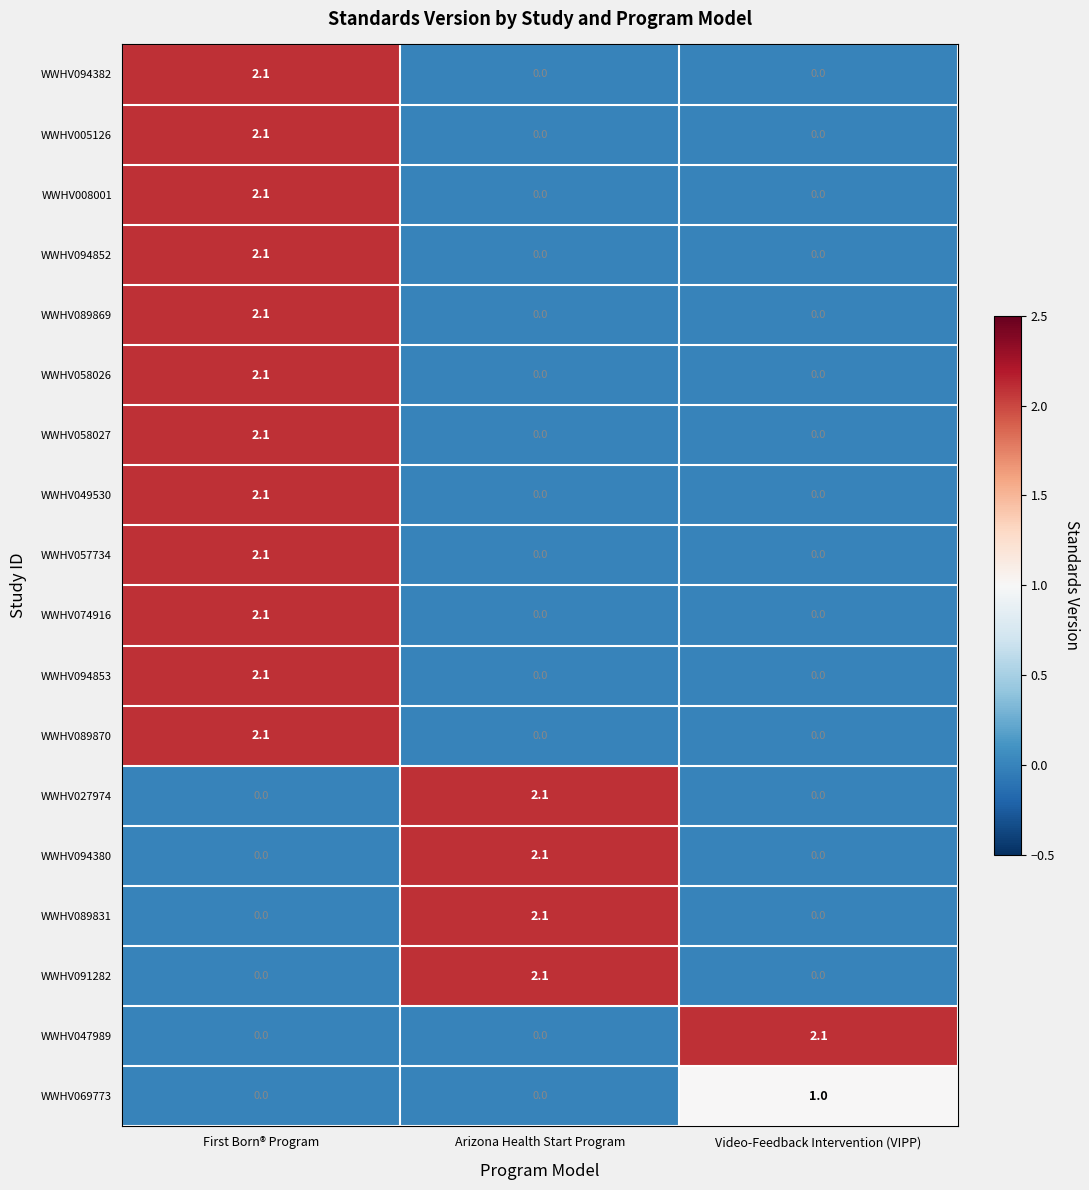

What is the maximum value for WWHV074916?

2.1